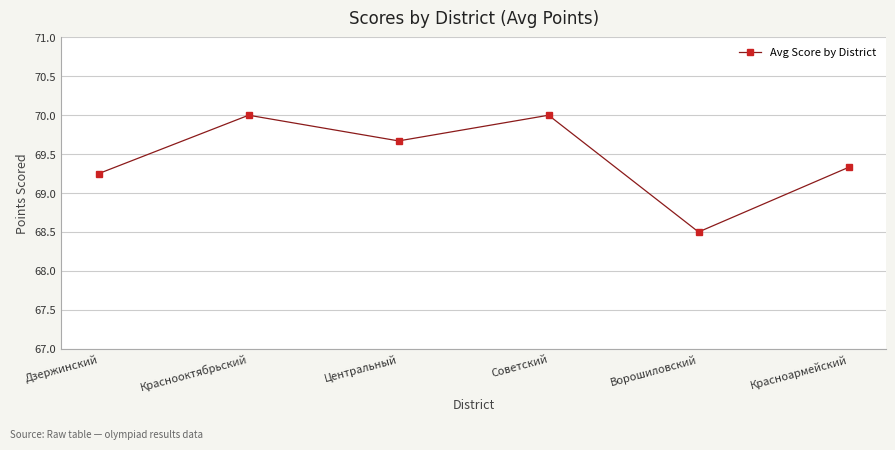

What is the label of the 4th point from the left?

Советский